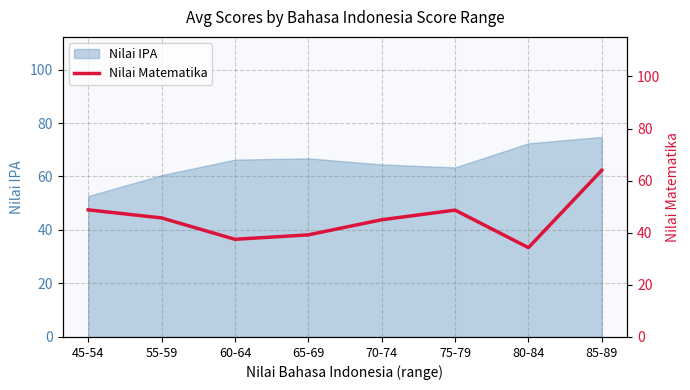

At which label does Nilai IPA reach its minimum?

45-54